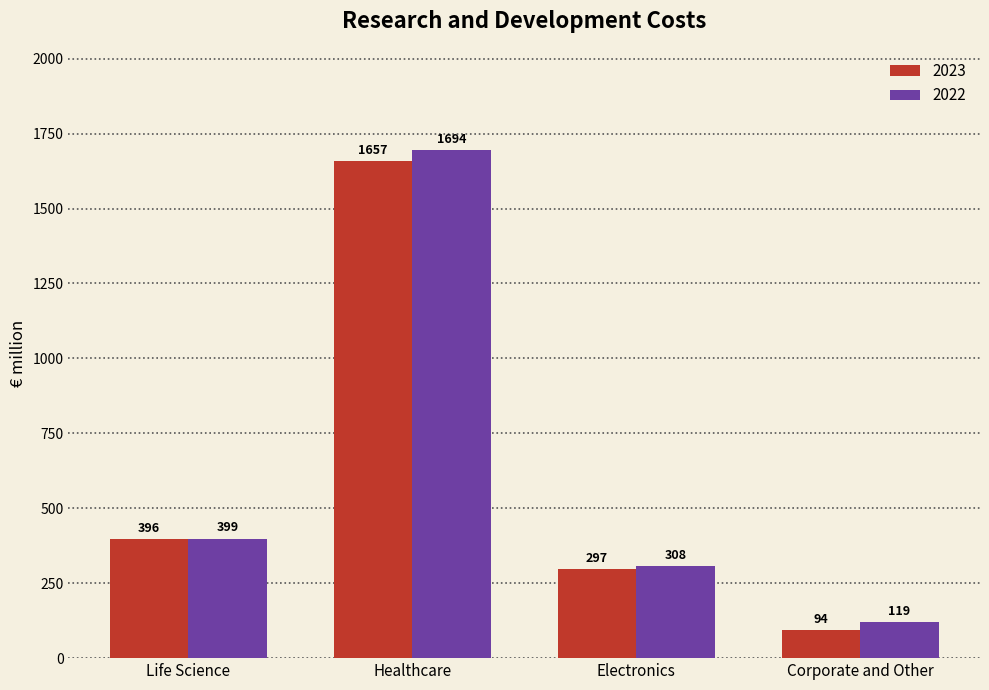

What is the smallest value displayed?

94